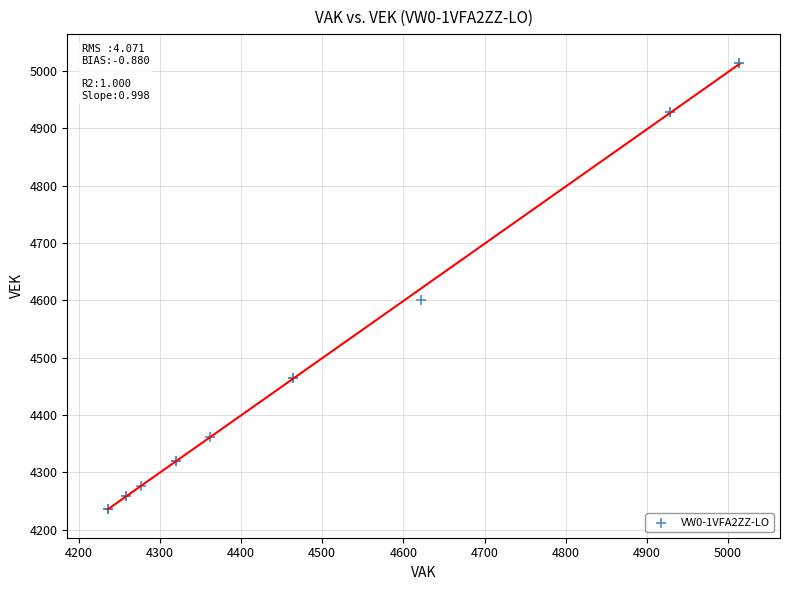

What Y value in the scatter plot is closest to 4625?

4601